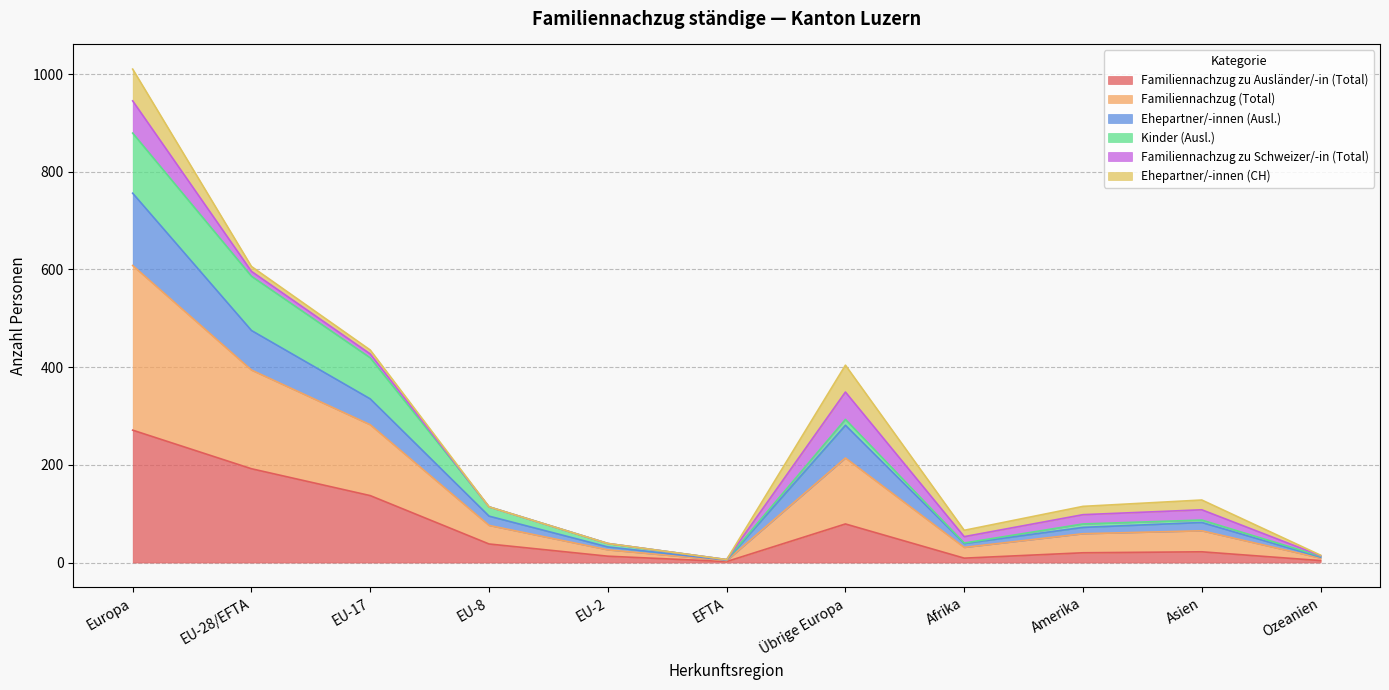

At which category is the sum across all series the highest?

Europa